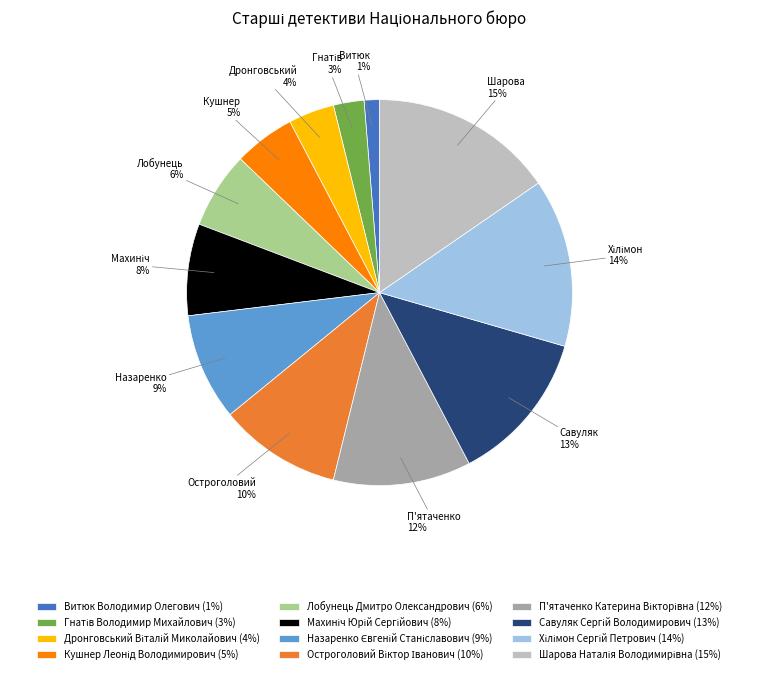

How many segments does this pie chart have?

12